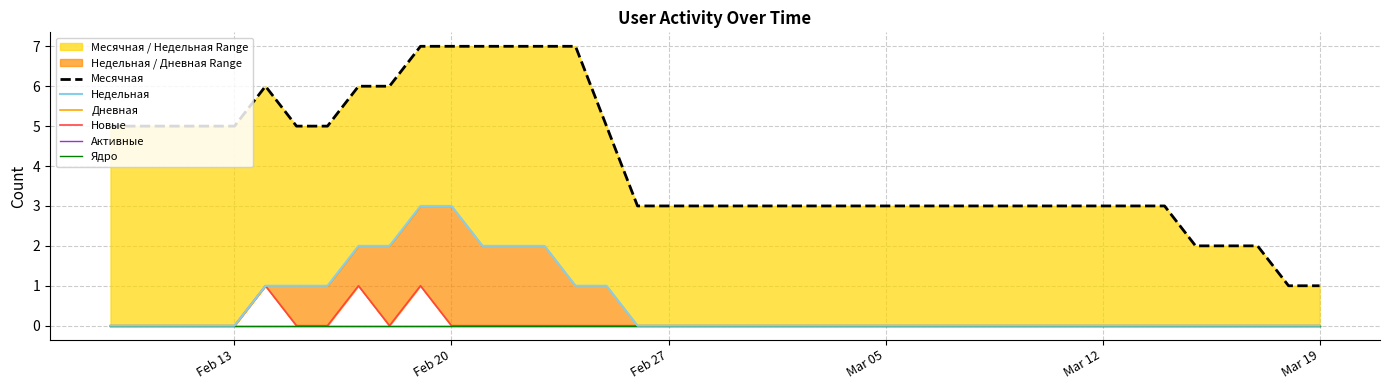

True or false: Новые and Дневная cross at least once.

False